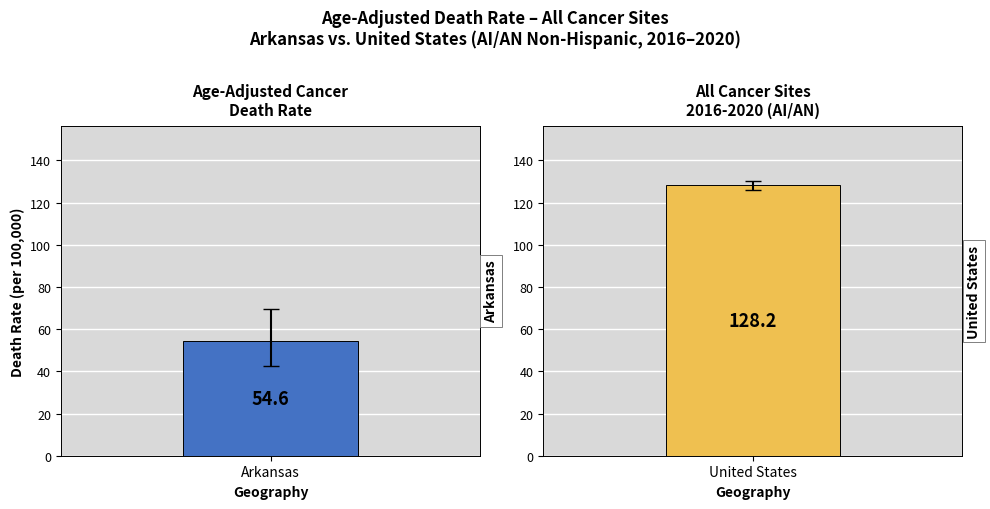

Is it true that Upper CI equals 69.4 at Arkansas?

True